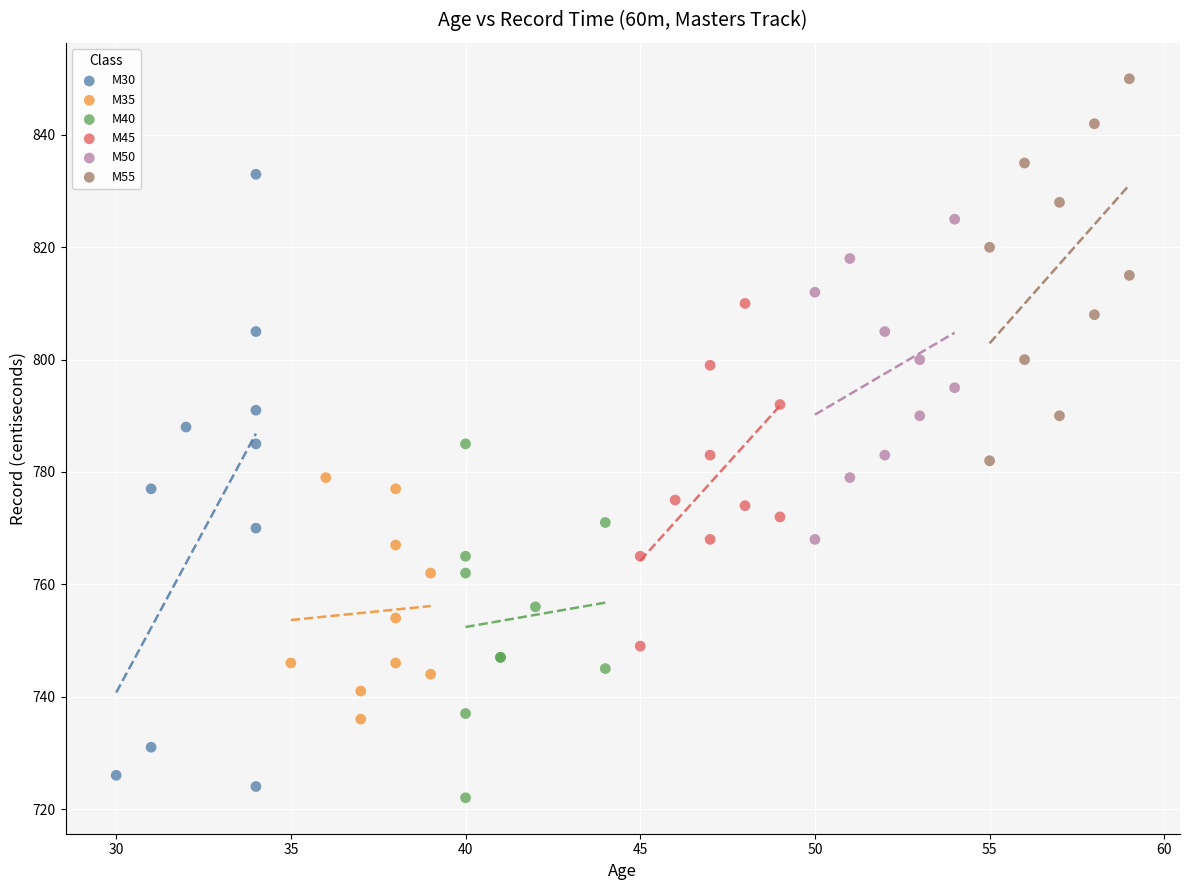

Which series contains the lowest Y value?

M40